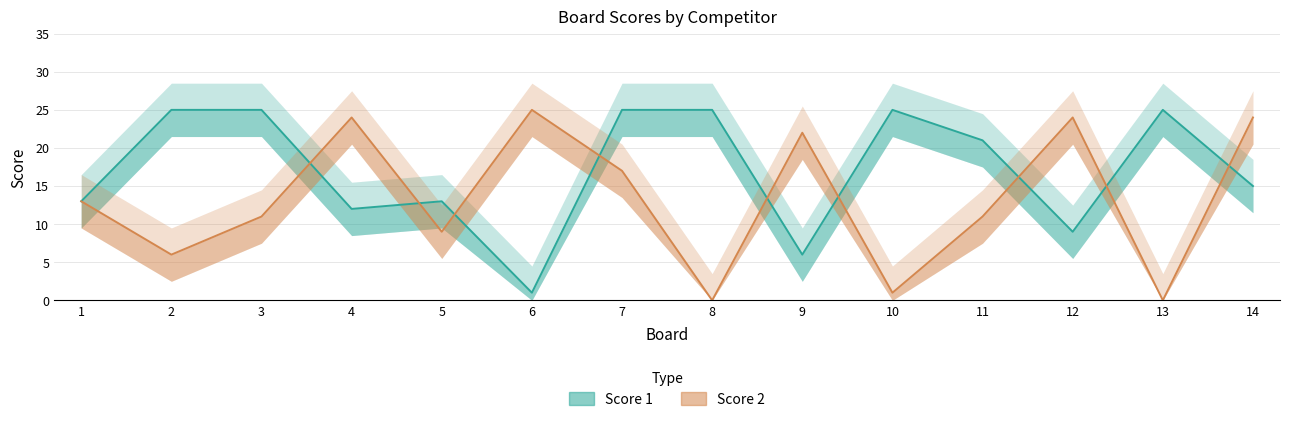

What is the sum of the Score 2 values at 1 and 13?

13